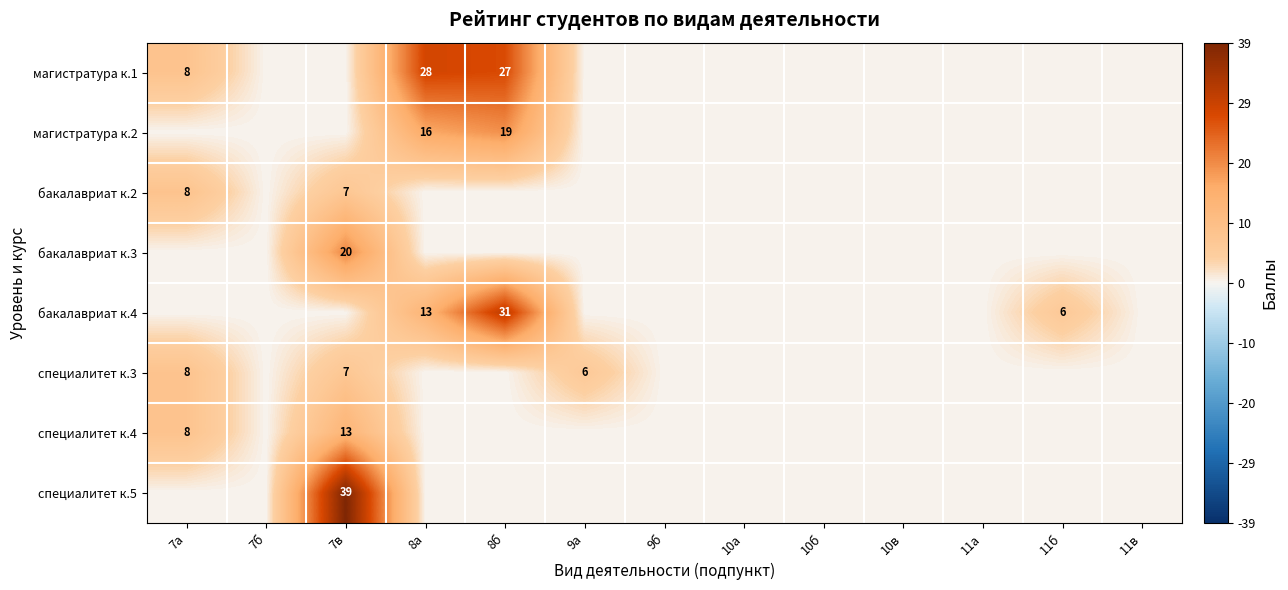

What is the difference between the maximum and minimum values in the бакалавриат к.2 series?

8